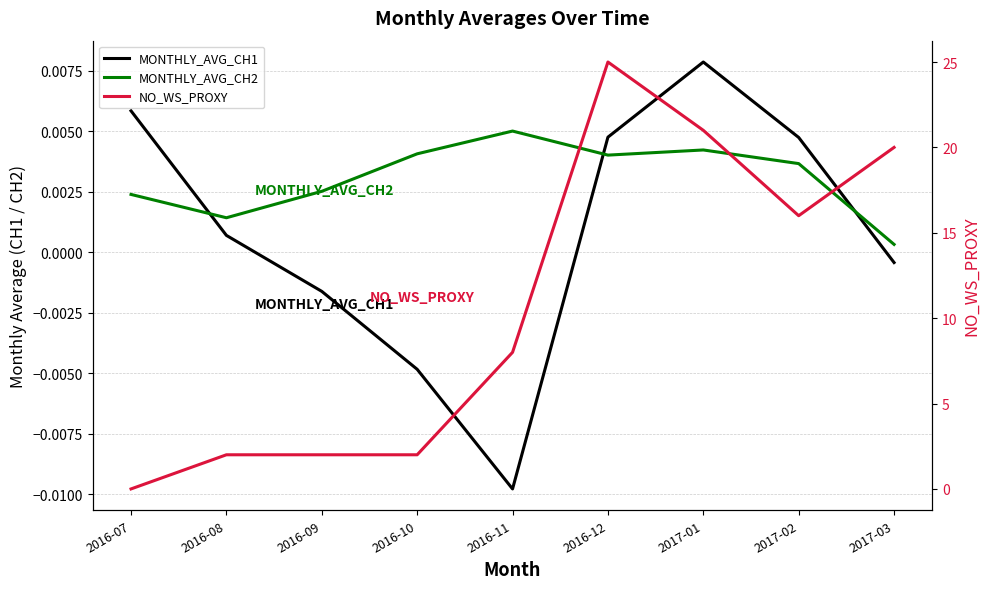

What are all the series names shown in the legend?

MONTHLY_AVG_CH1, MONTHLY_AVG_CH2, NO_WS_PROXY